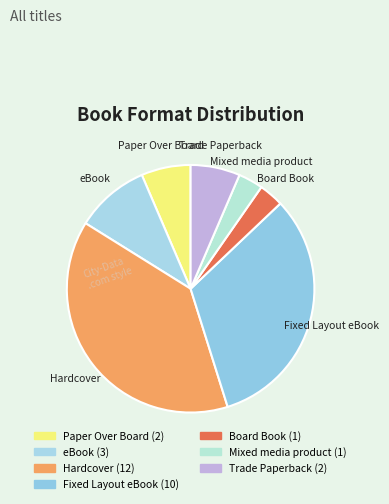

The Trade Paperback slice represents 6% of the pie. True or false?

True